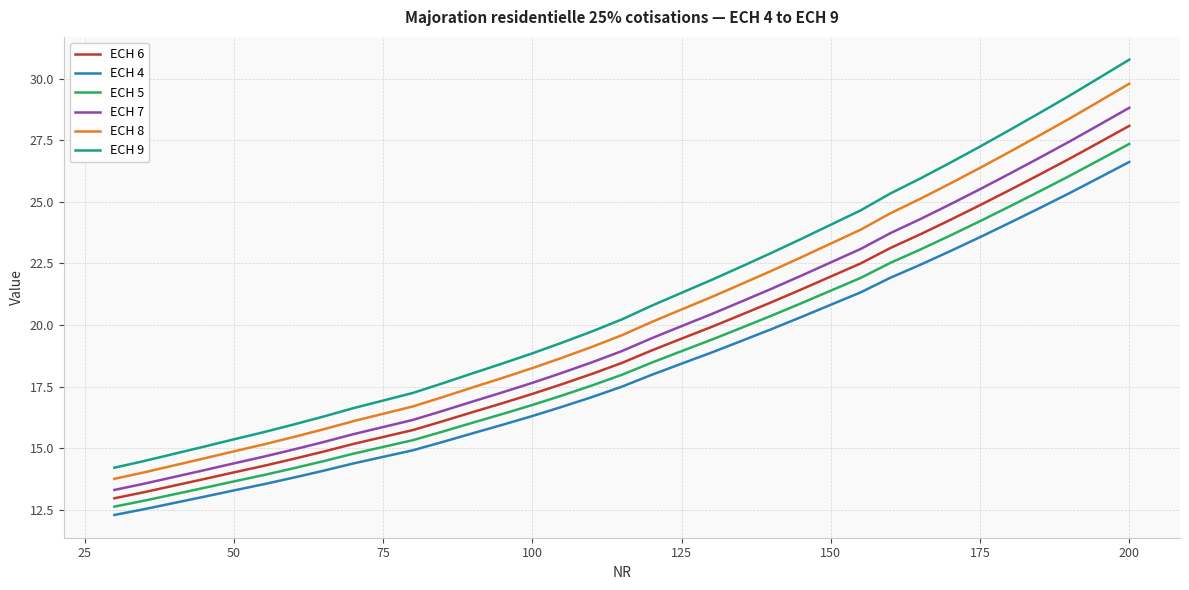

Does the chart have visible grid lines?

Yes